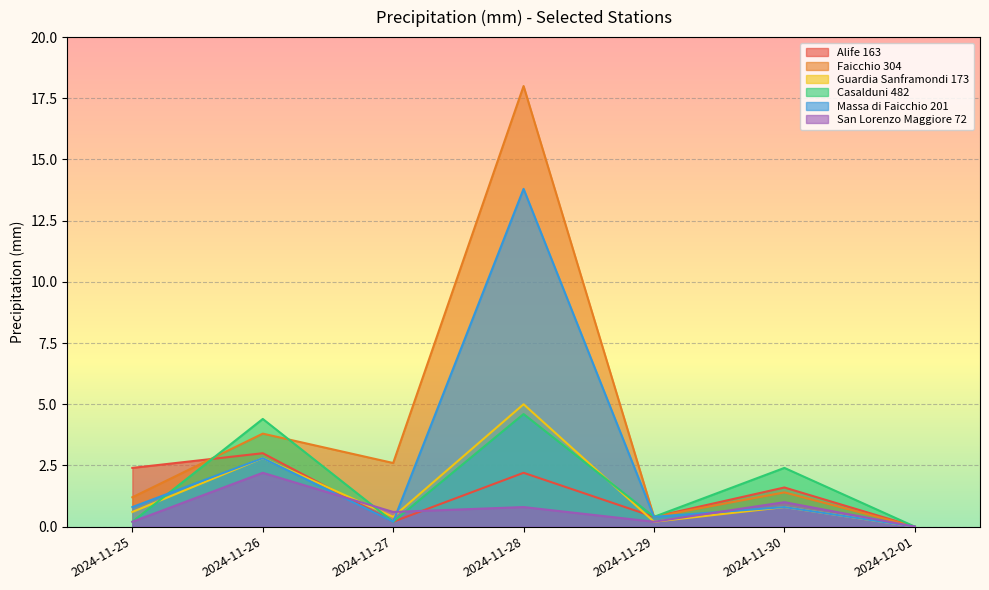

Is it true that Faicchio 304 equals 0.4 at 2024-11-29?

True